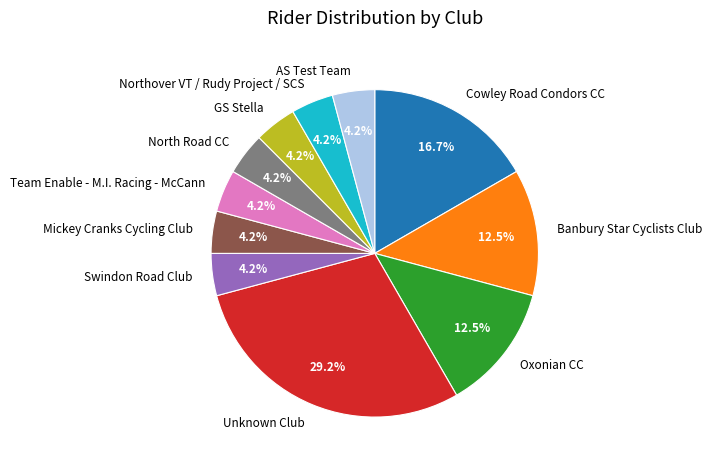

Is there any slice that represents more than half of the pie?

No